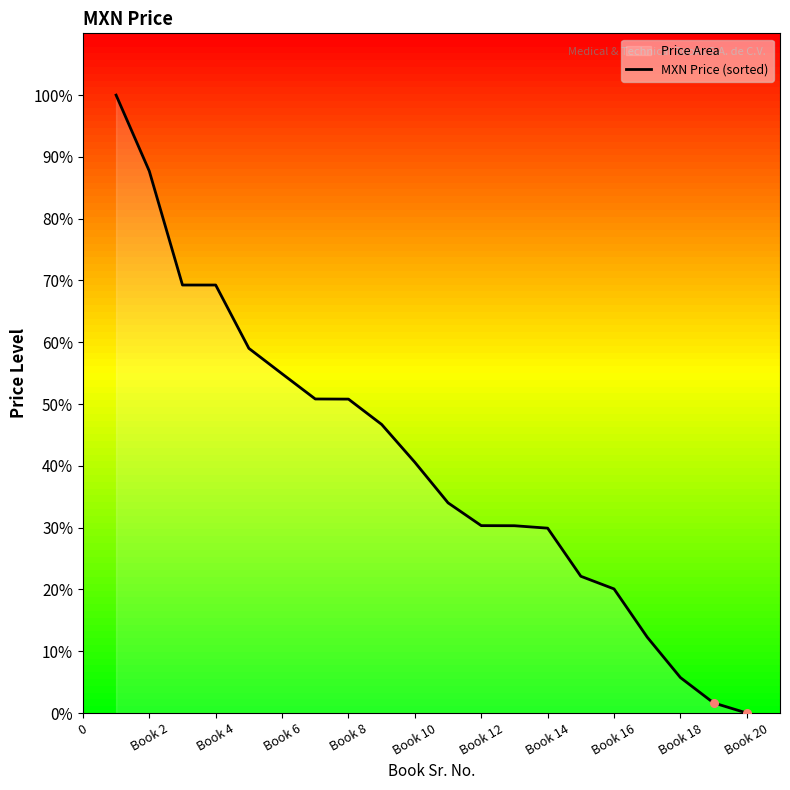

What is the maximum value shown in the chart?

100.0